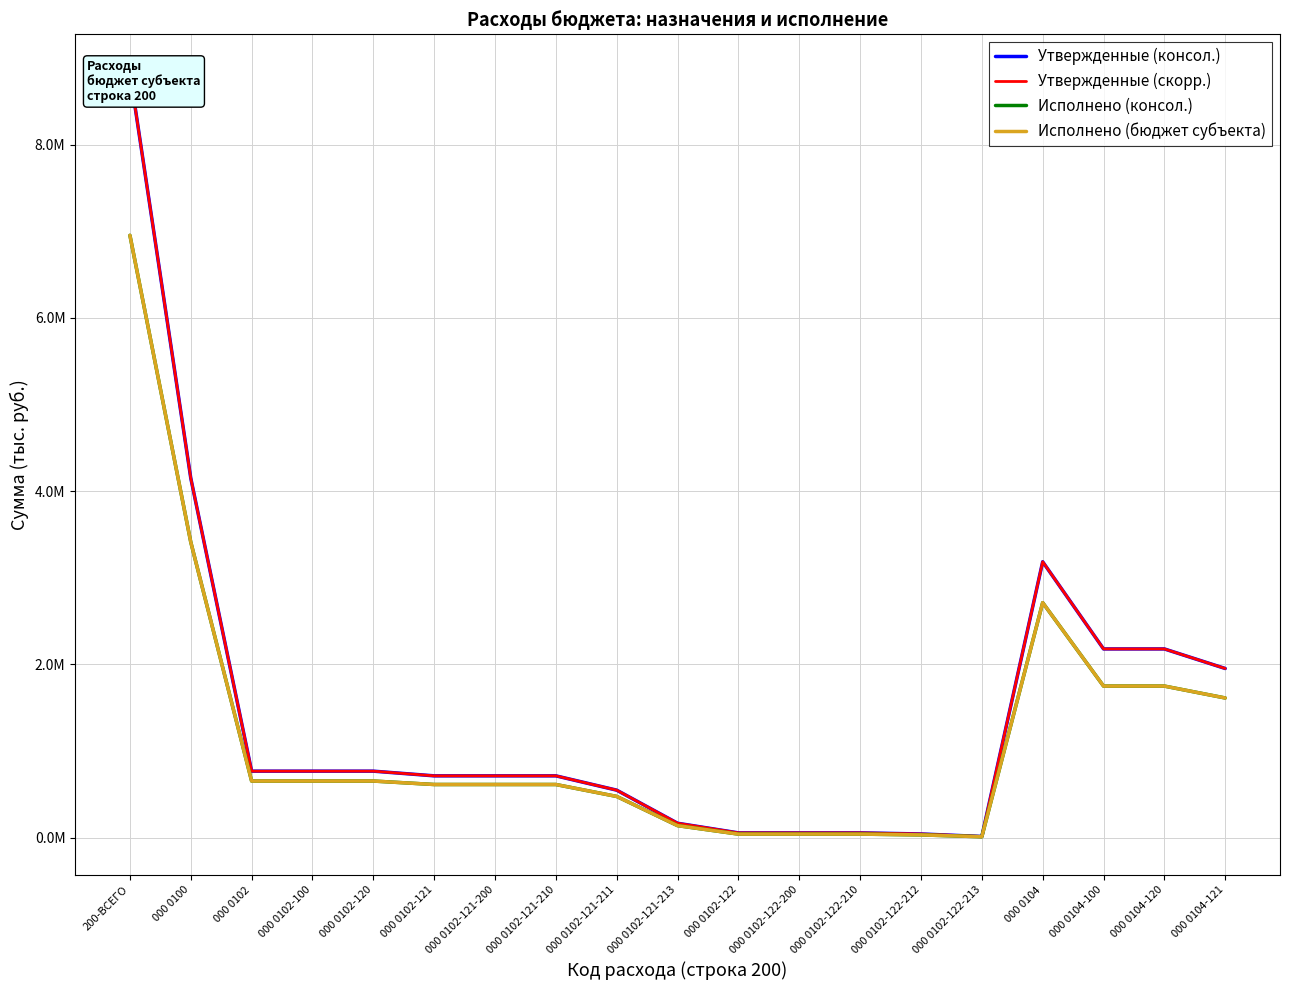

Which category has the highest value in the Исполнено (бюджет субъекта) series?

200-ВСЕГО